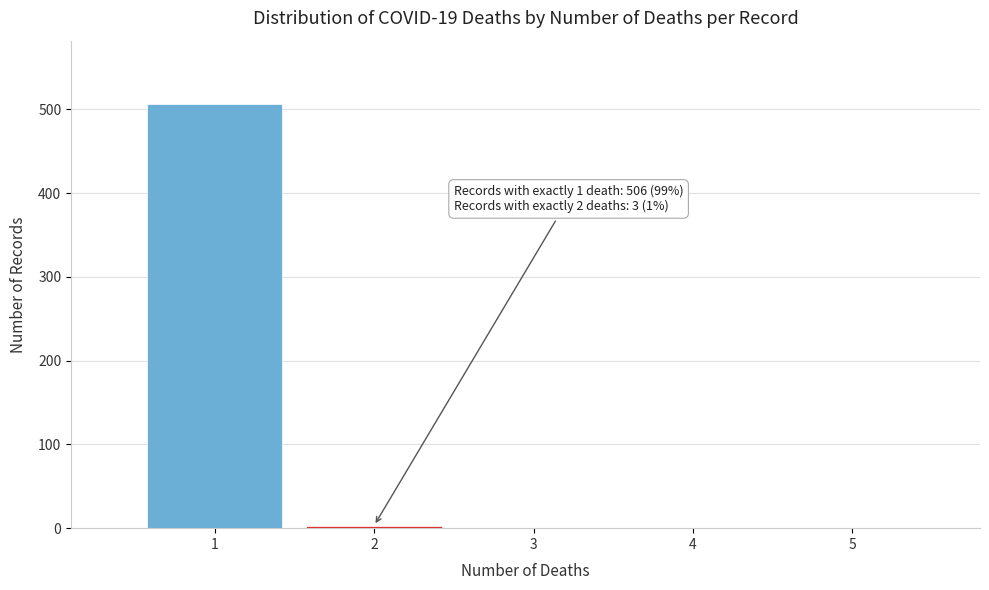

Over which range of the x-axis is the bar tallest?

0.5 to 1.5